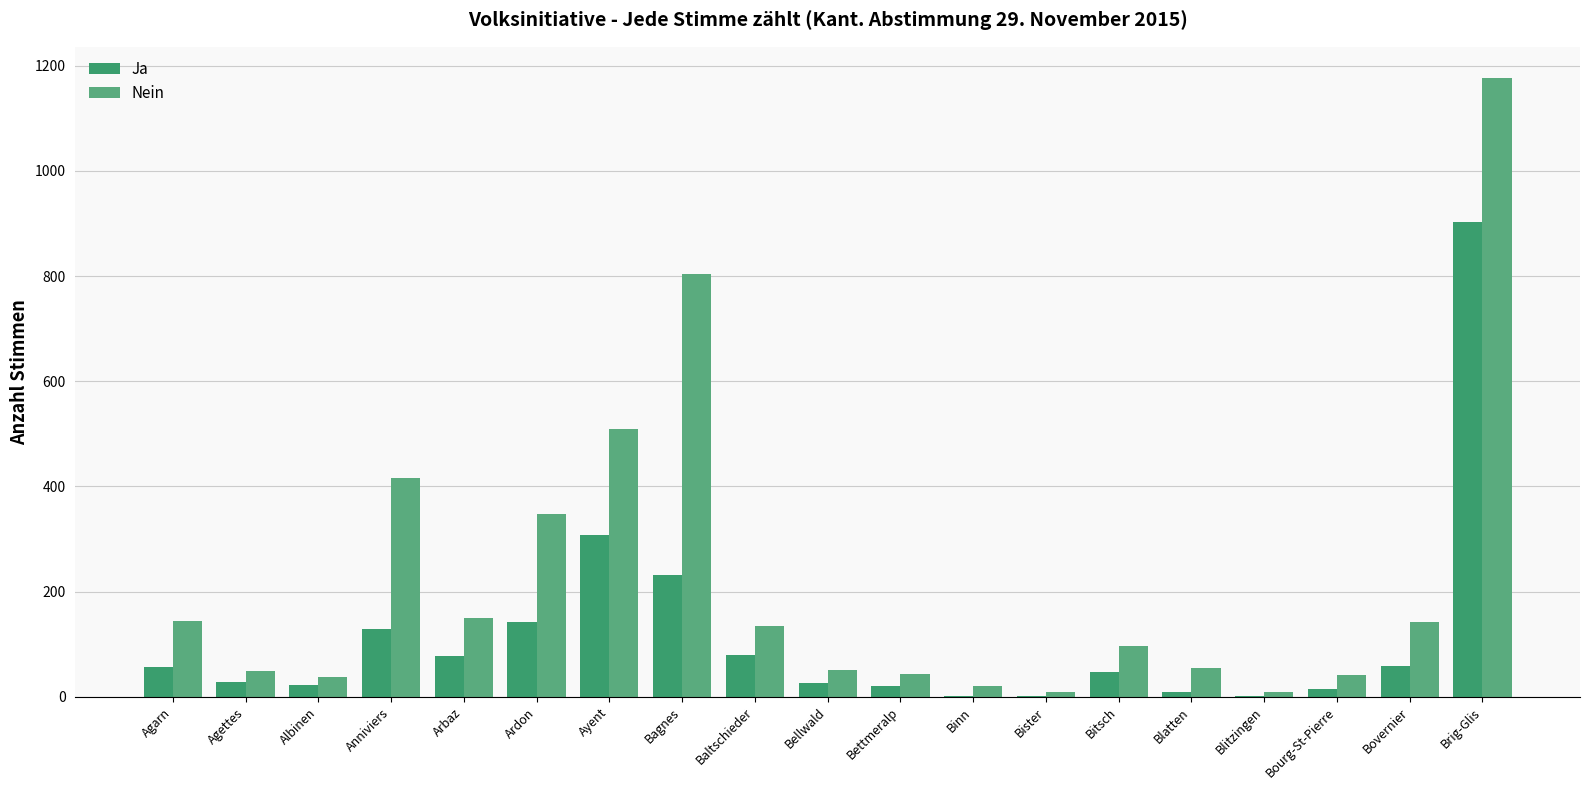

What position from the right is Anniviers?

16